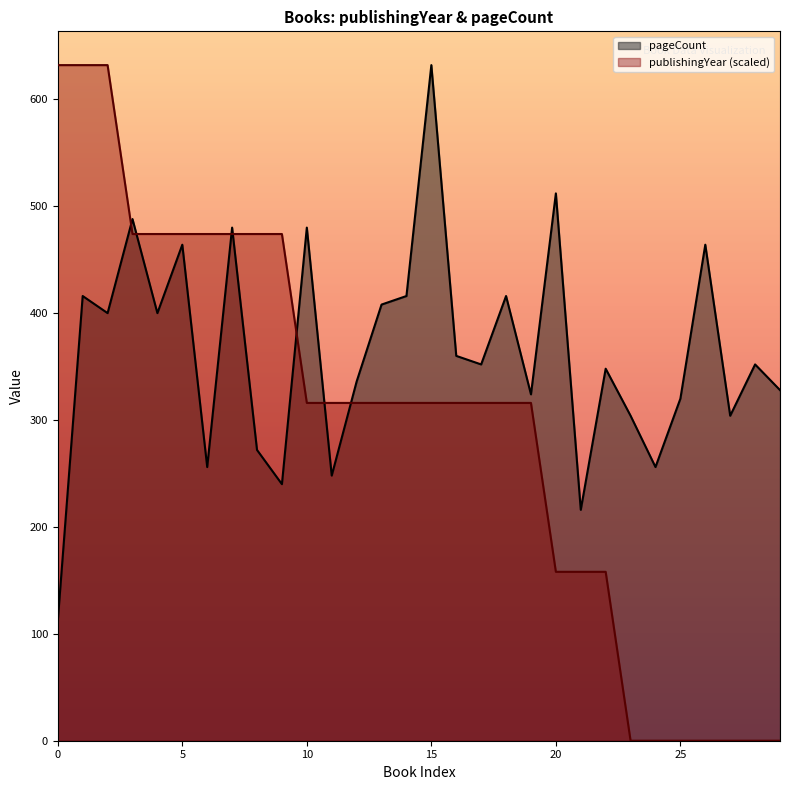

True or false: publishingYear and pageCount intersect in this chart.

True